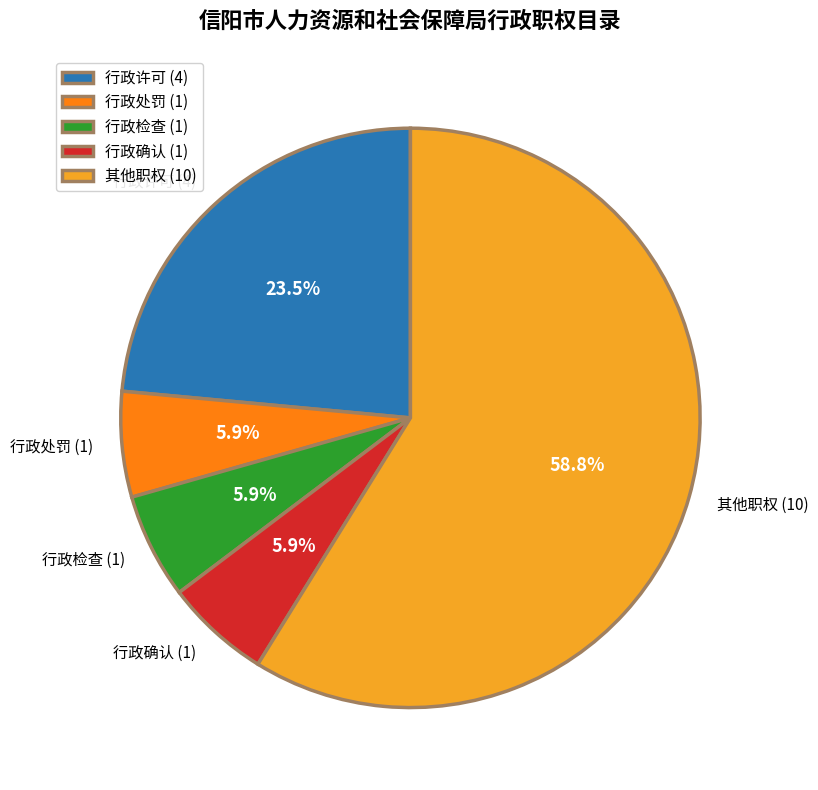

Between 行政许可 (4) and 行政处罚 (1), which is larger?

行政许可 (4)